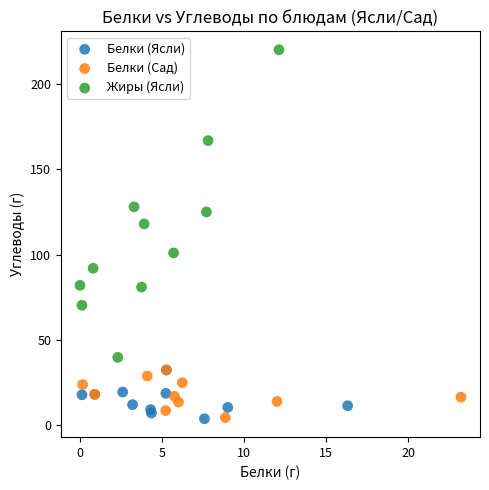

Which series reaches the maximum Y coordinate?

Жиры (Ясли)